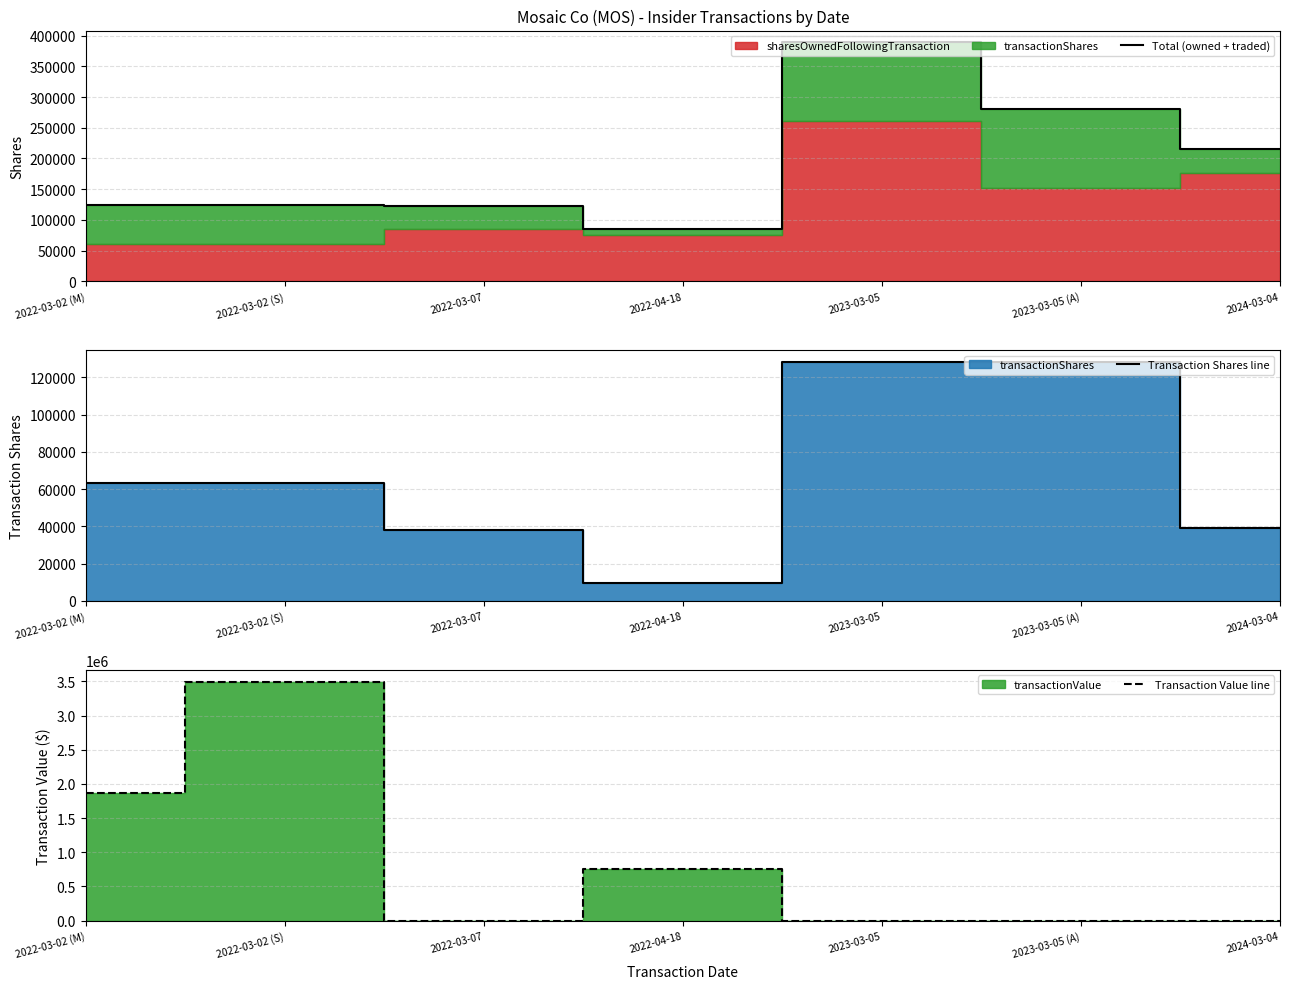

What is the difference between the second highest and second lowest values in the Total (owned + traded) series?

158014